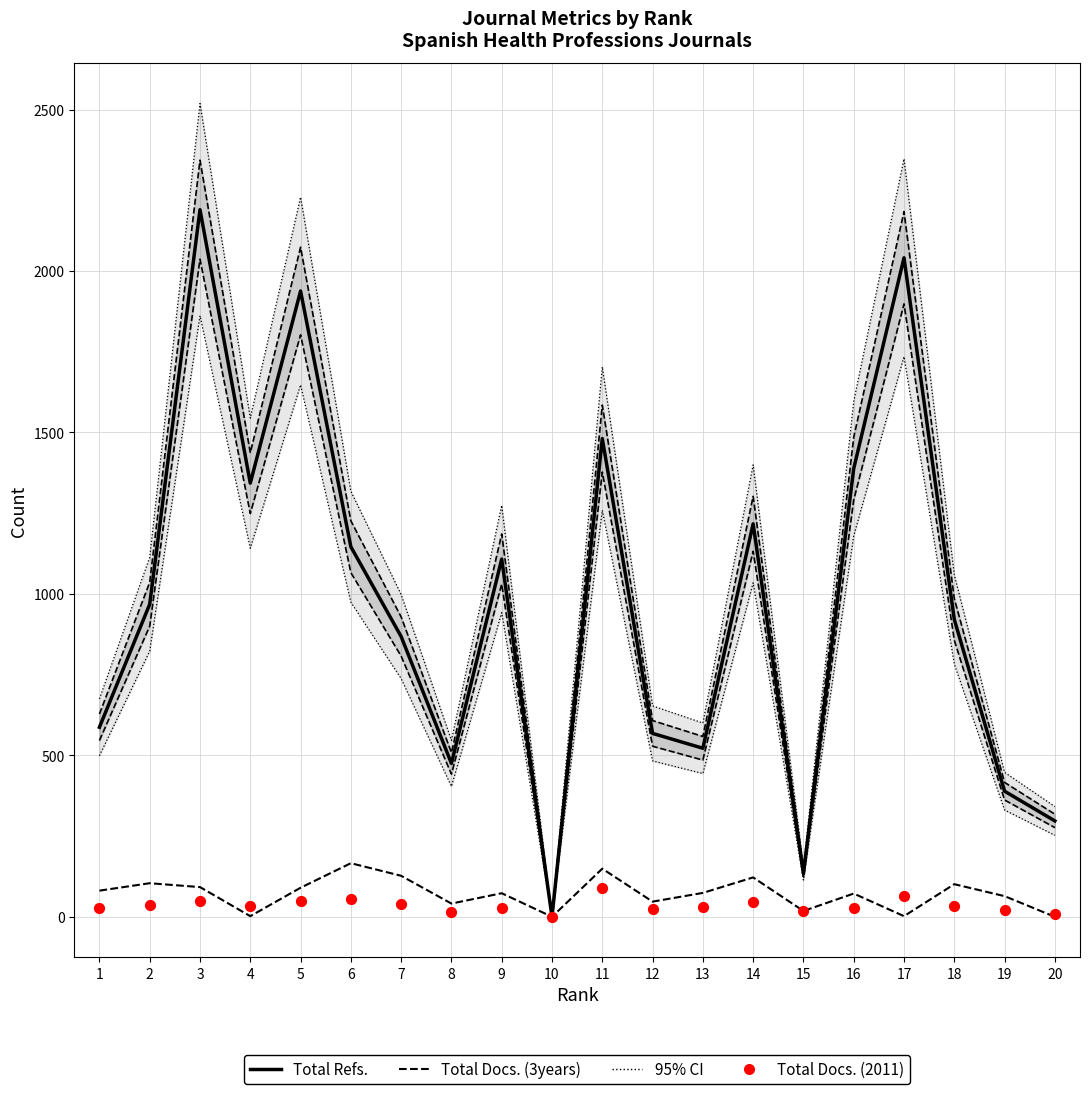

Which series has the widest spread of Y values?

Total Refs.